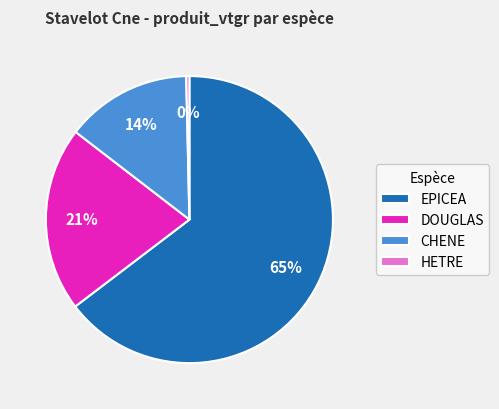

The DOUGLAS slice represents 31% of the pie. True or false?

False